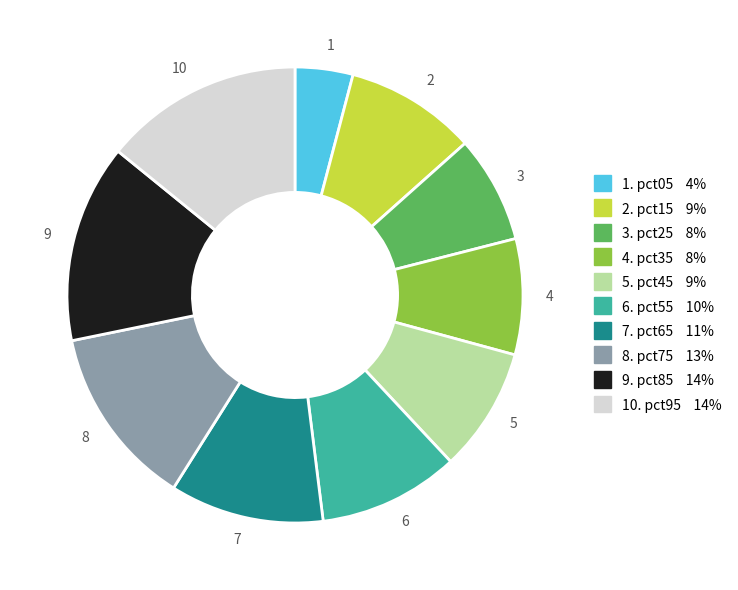

Is 6 the majority of the pie?

No